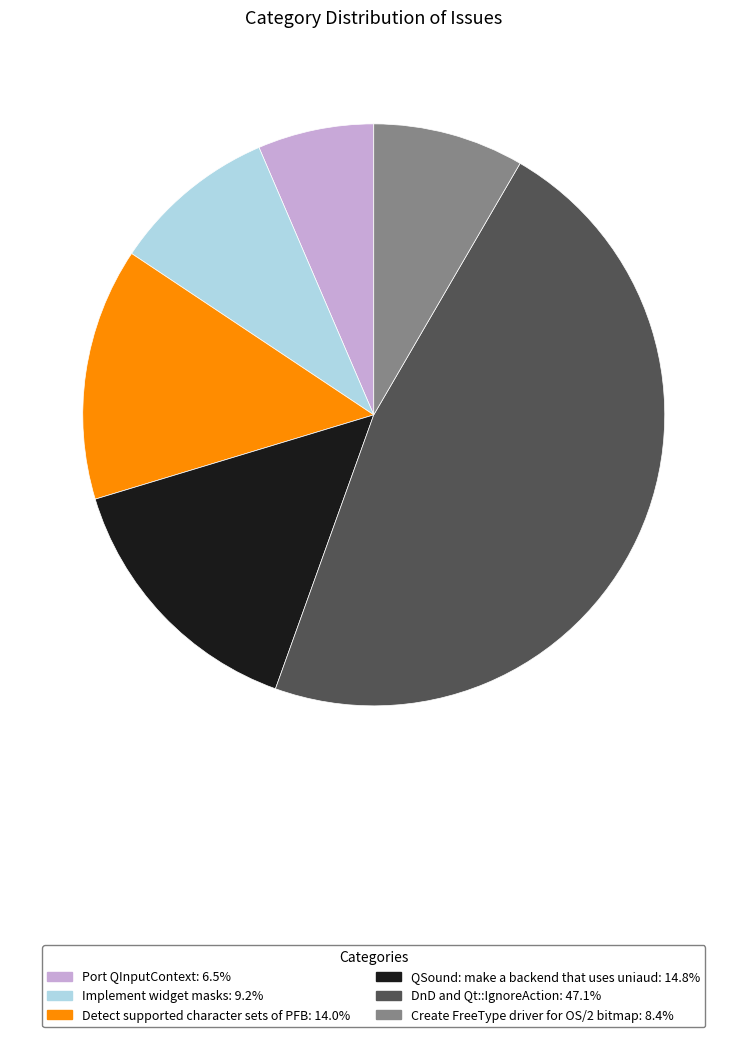

Is the sum of Implement widget masks and QSound: make a backend that uses uniaud greater than half?

No